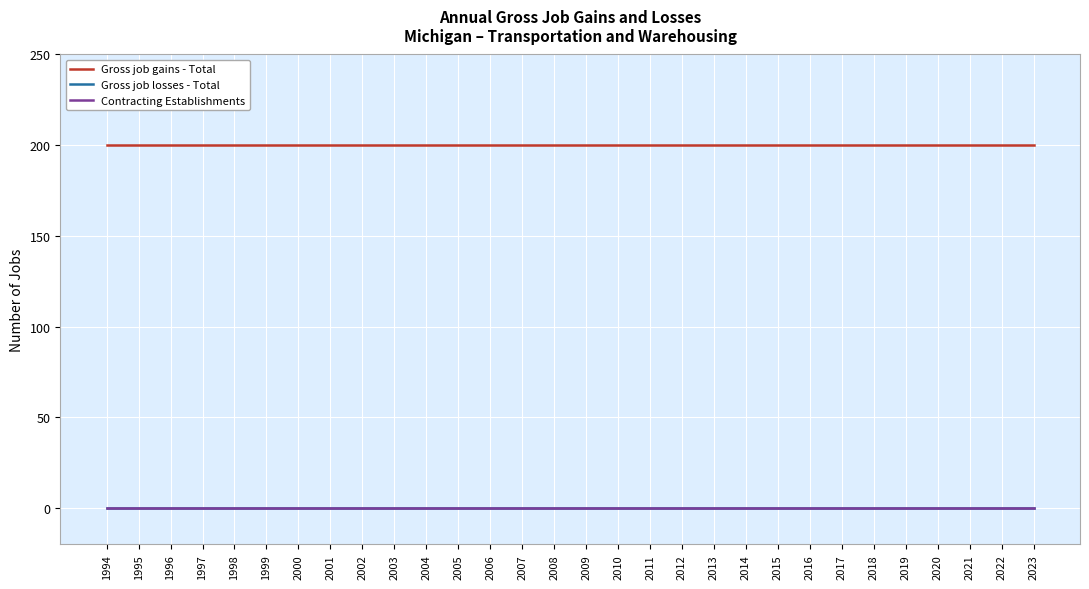

What is the total value across all series at 1997?

200